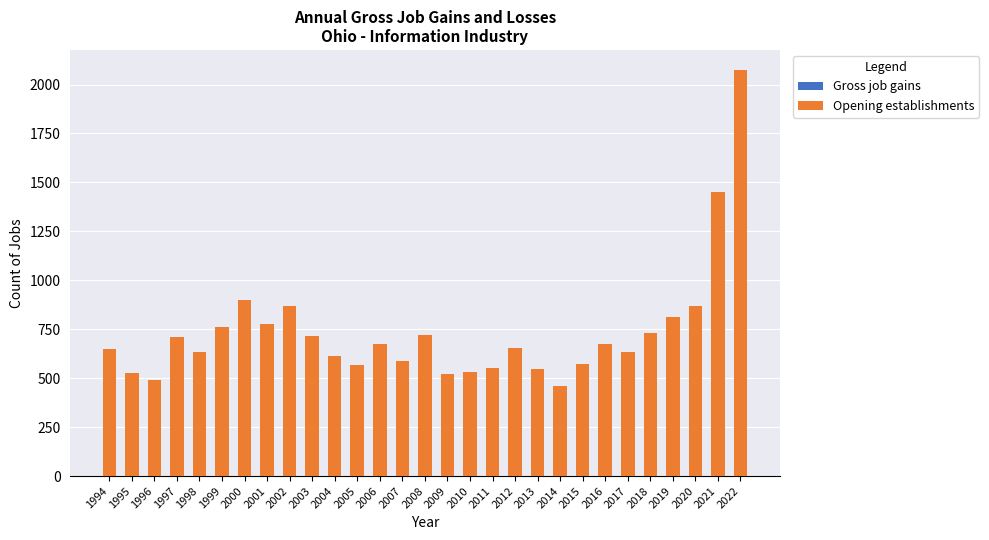

How many bars are there in each group?

2